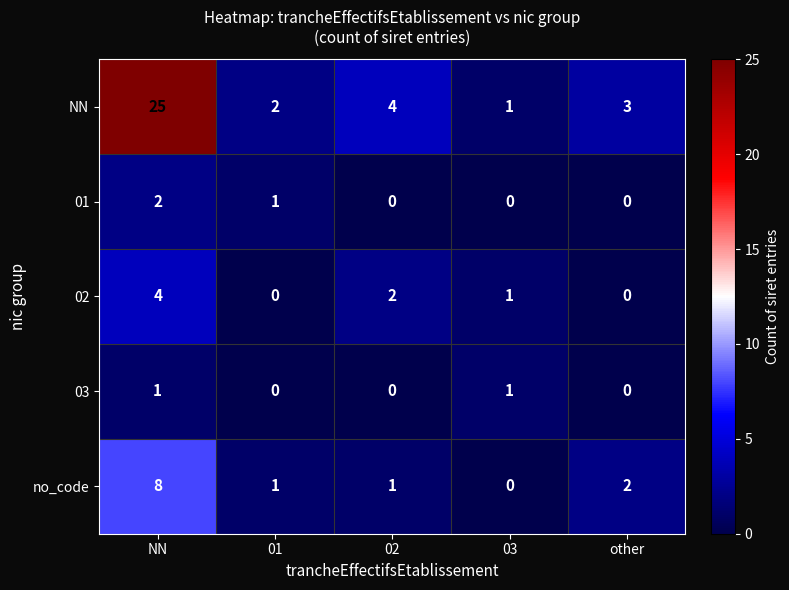

How many no_code values are between 1 and 2?

3